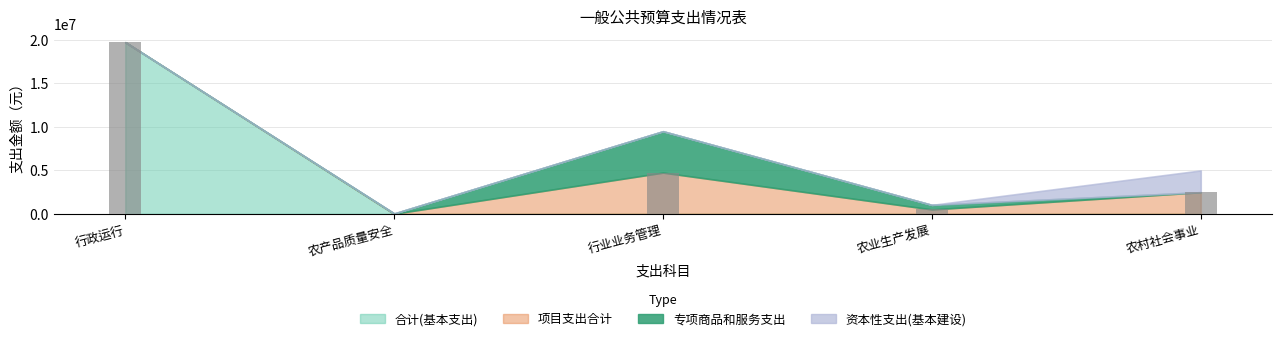

At which label is the value closest to 9875063?

行业业务管理